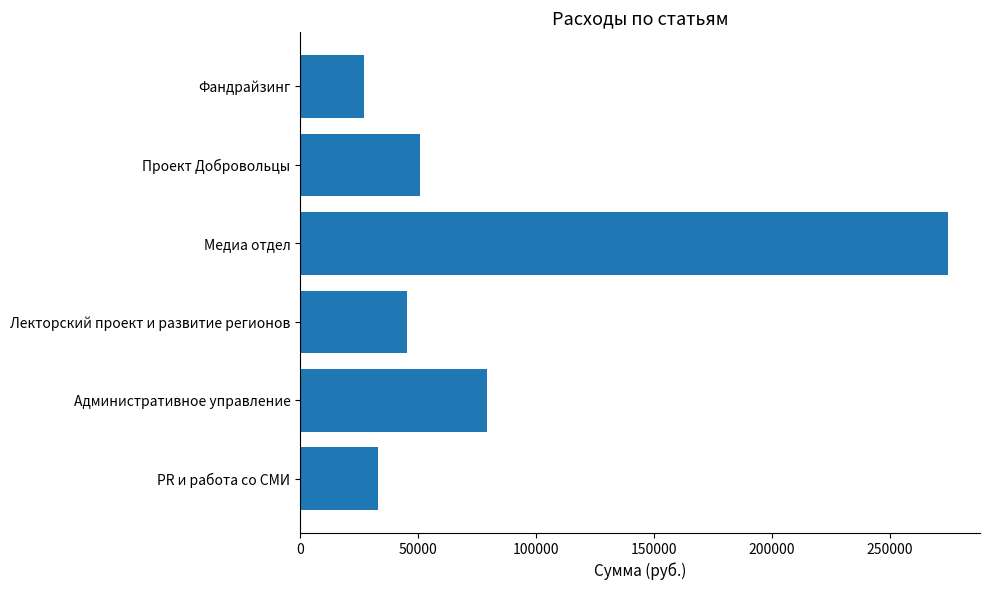

How many series are shown in this chart?

1